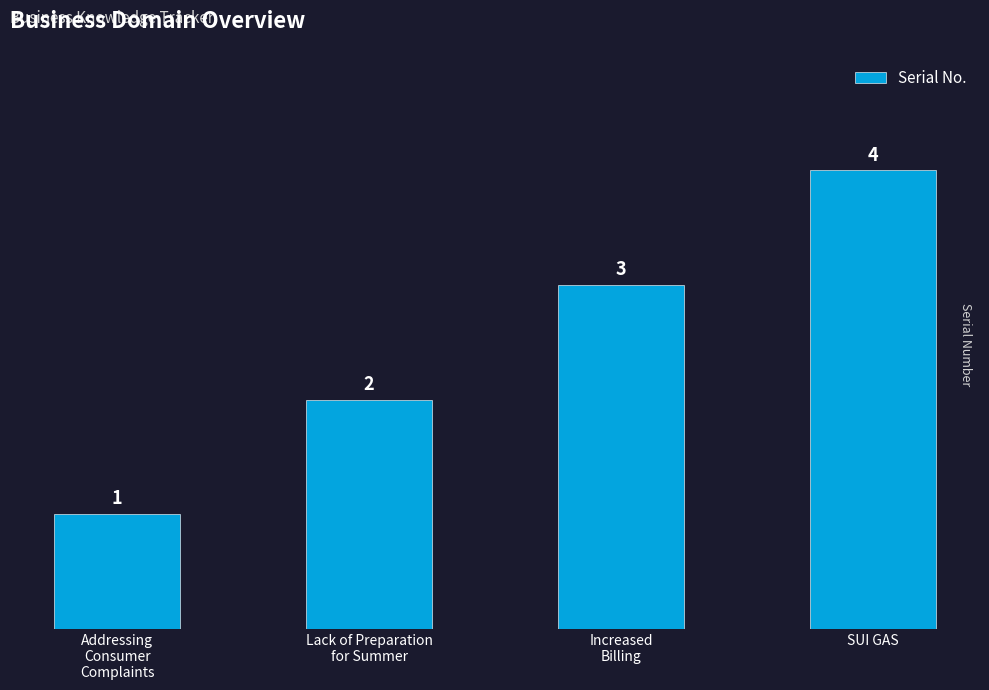

Which has a higher value, SUI GAS or Lack of Preparation
for Summer?

SUI GAS